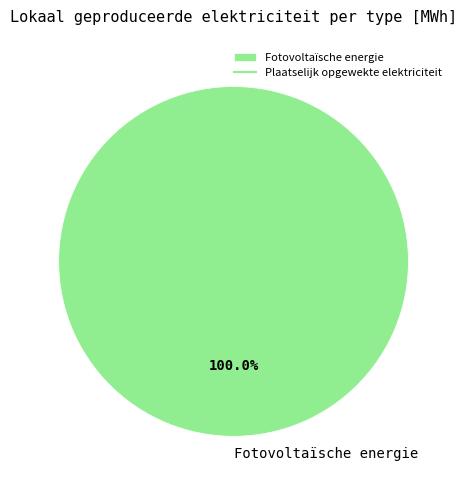

Count the number of slices in the pie.

1